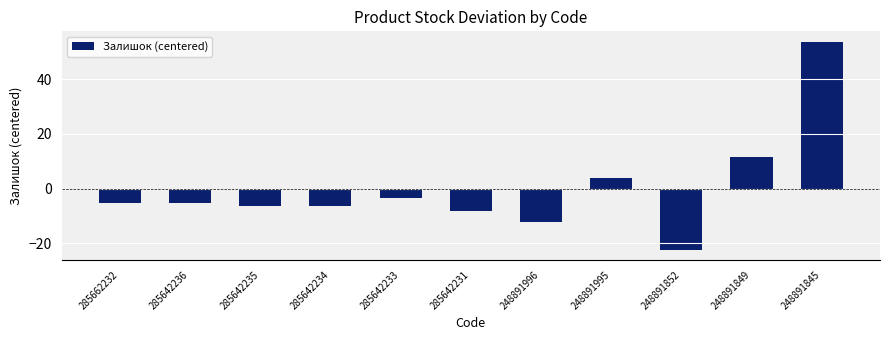

How many categories are shown in the chart?

11